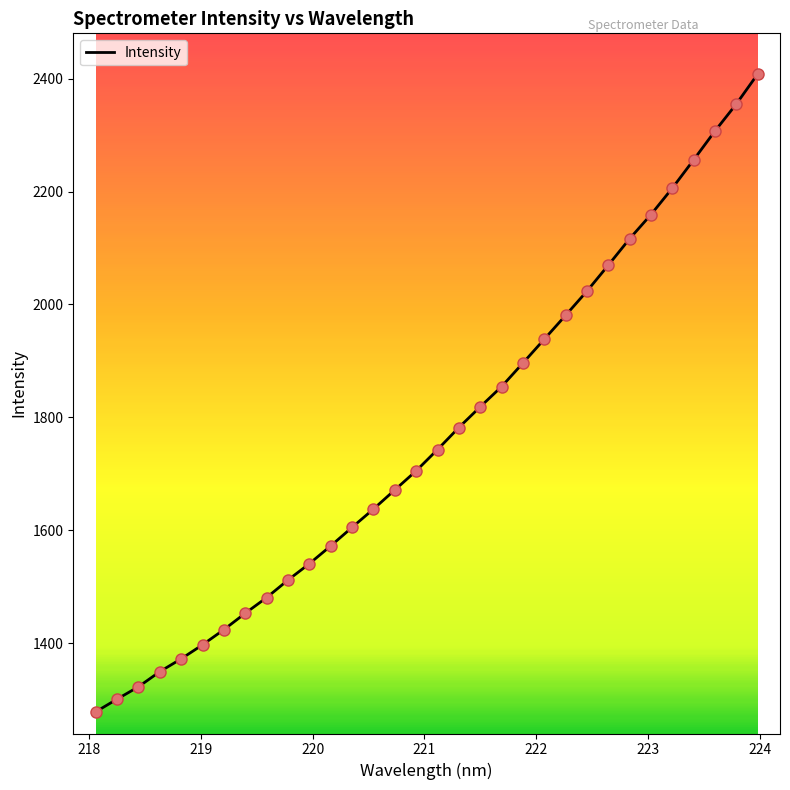

What is the smallest value displayed?

1278.2